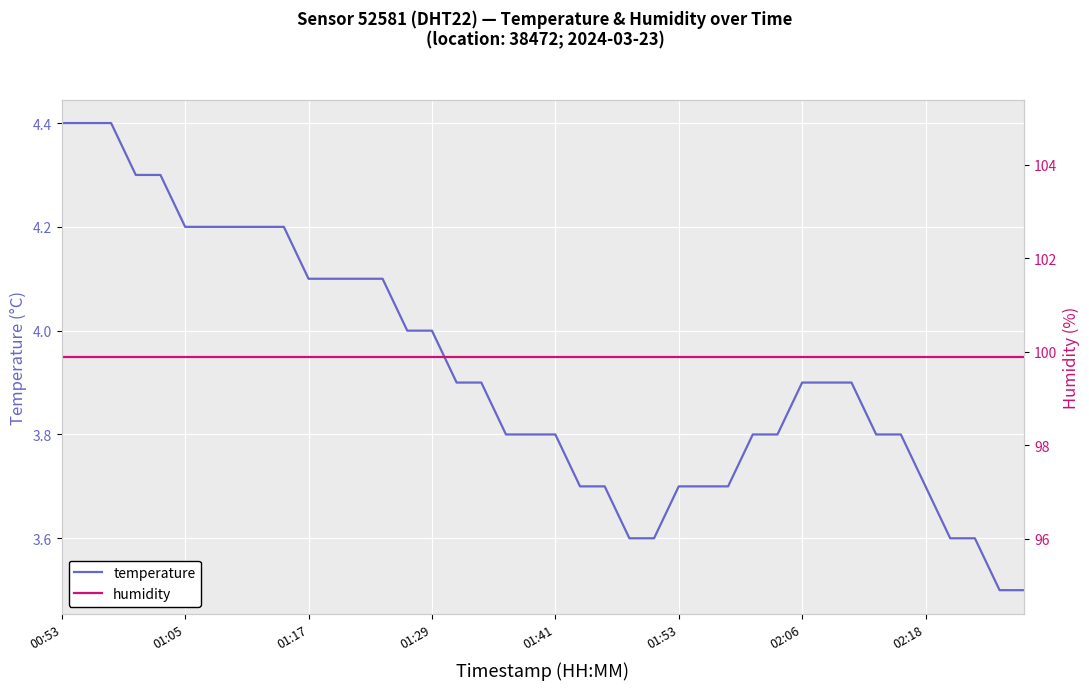

List the series in order of their overall mean, lowest first.

temperature, humidity